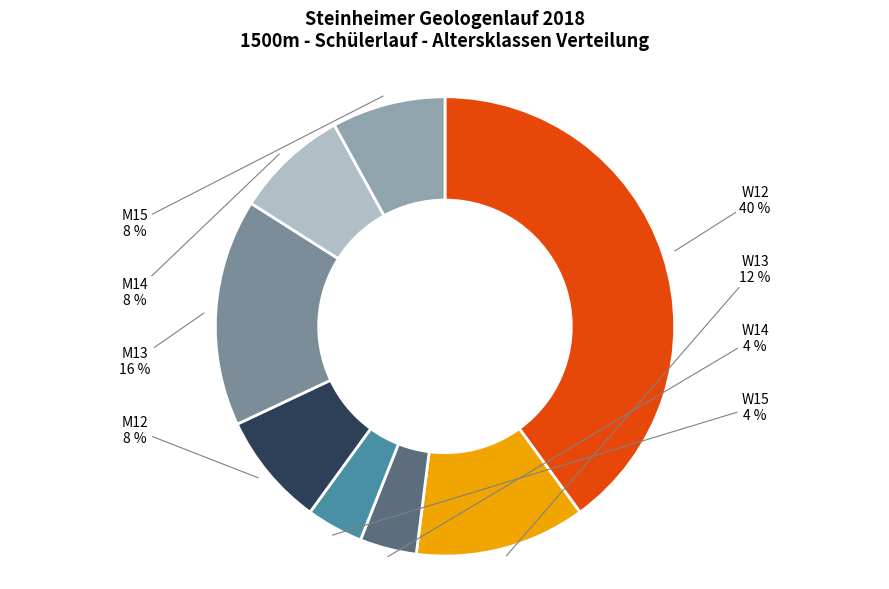

Which slice is the largest?

W12